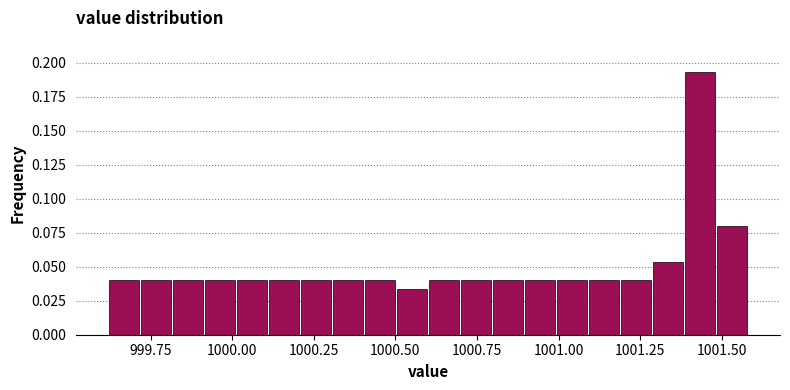

Read against the x-axis, roughly where is the centre of the tallest bar?

1001.45